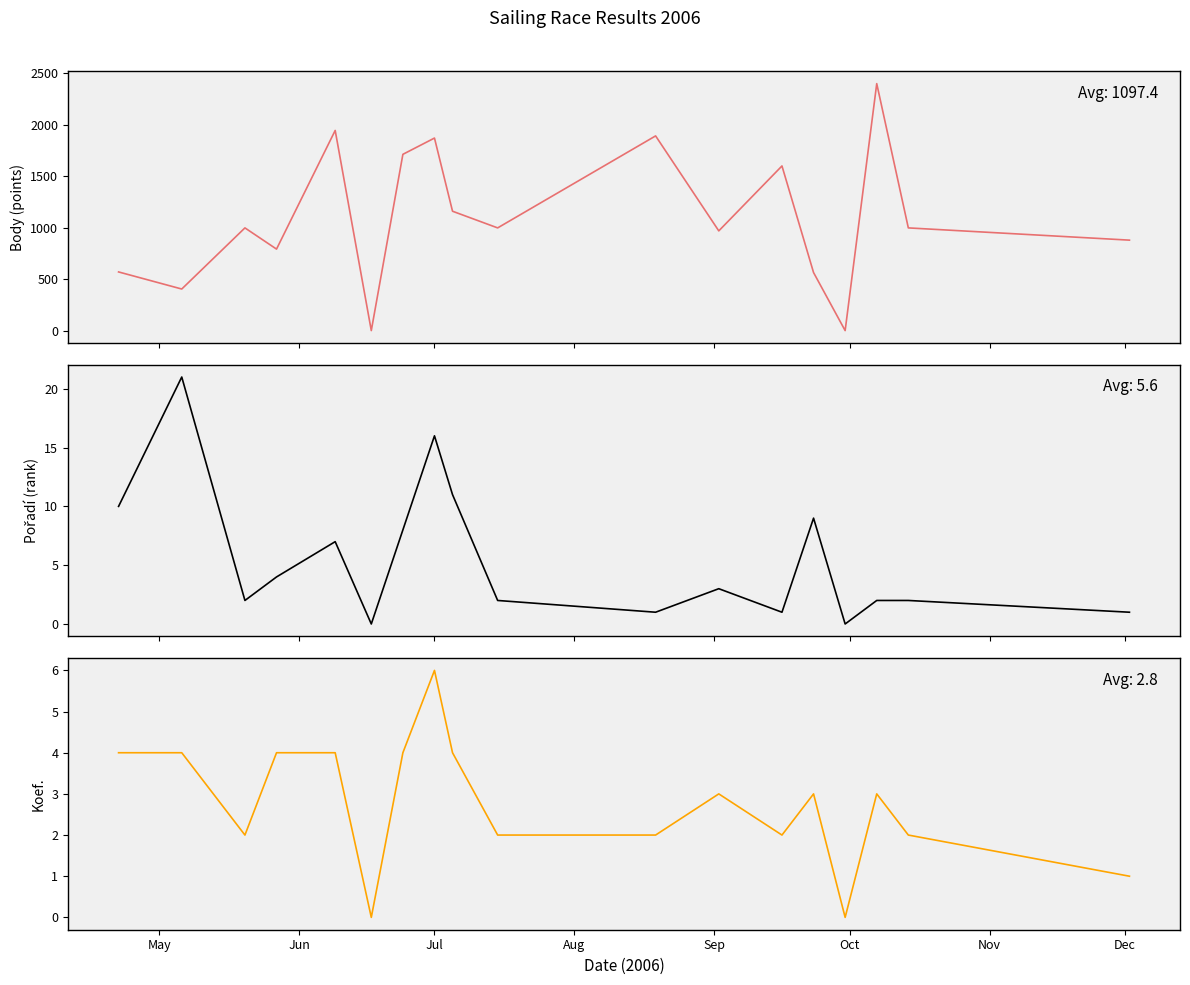

What is the maximum value shown in the chart?

2400